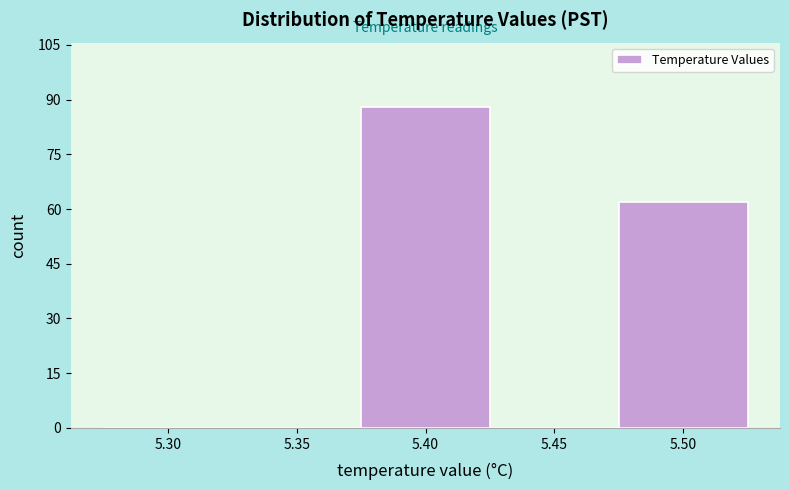

Reading right to left, what are all the values shown in this chart?

5.50=62	5.45=0	5.40=88	5.35=0	5.30=0